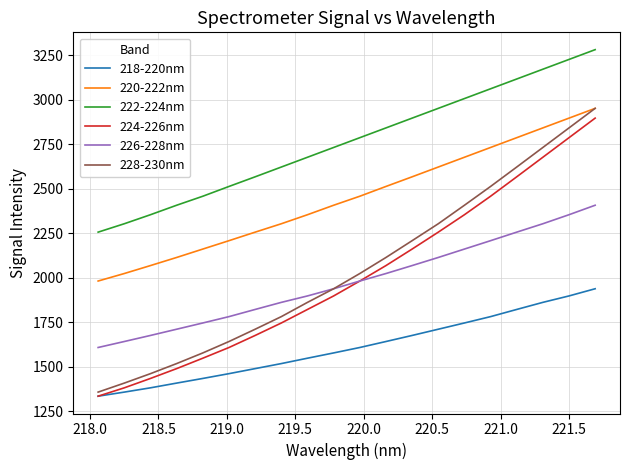

Which series has the widest spread of values?

228-230nm